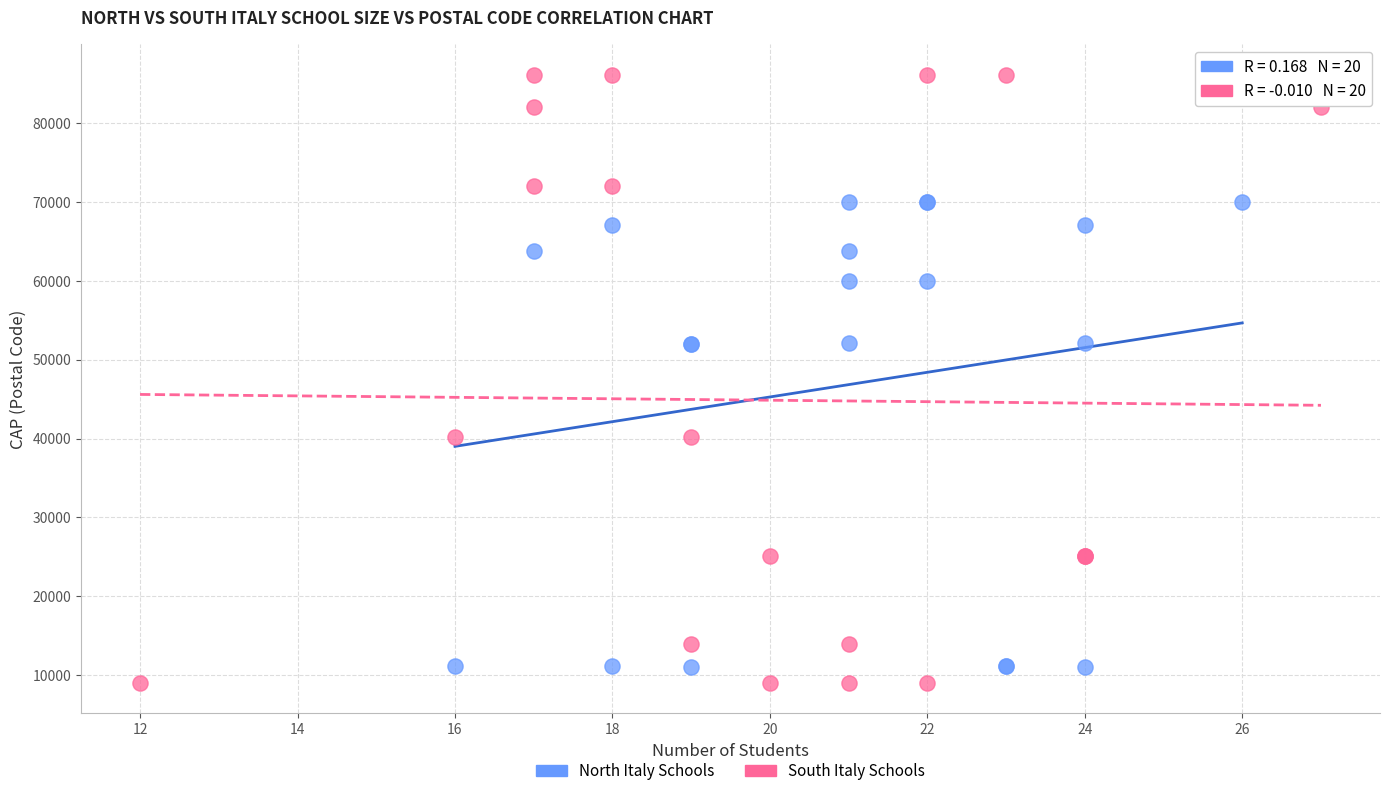

Which series reaches the maximum Y coordinate?

South Italy Schools